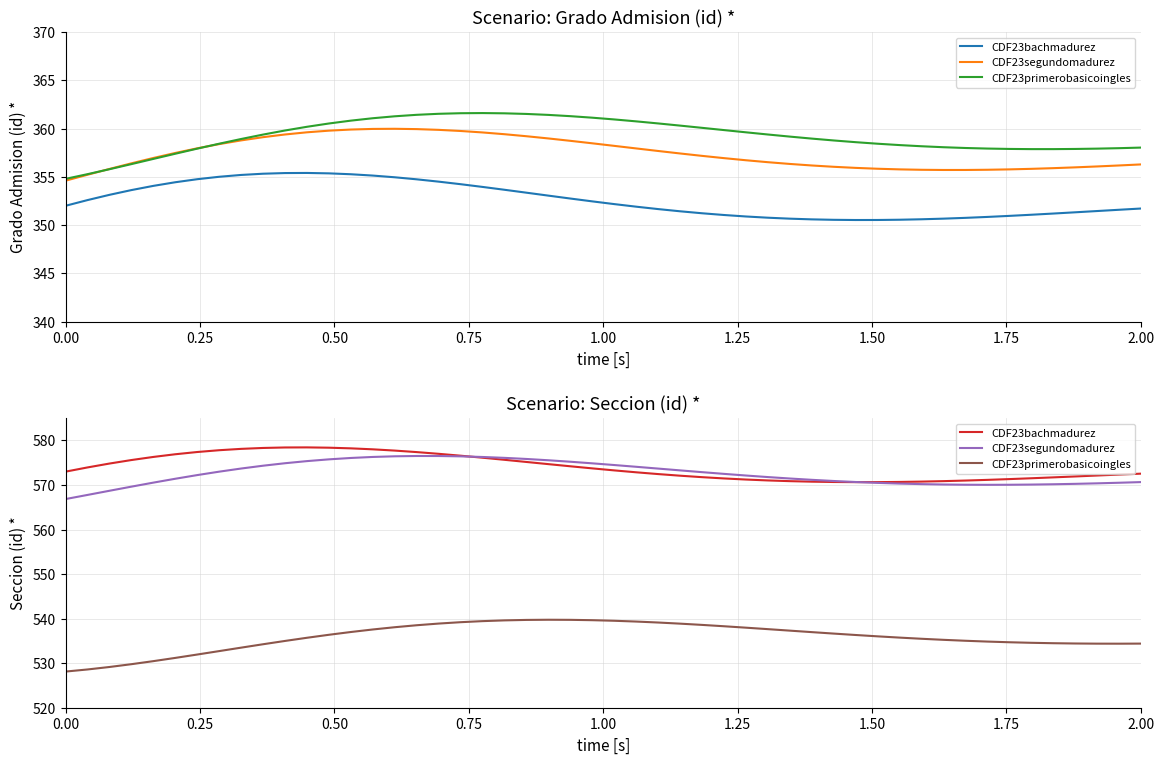

How many values in the Seccion (id) * series exceed 572?

1